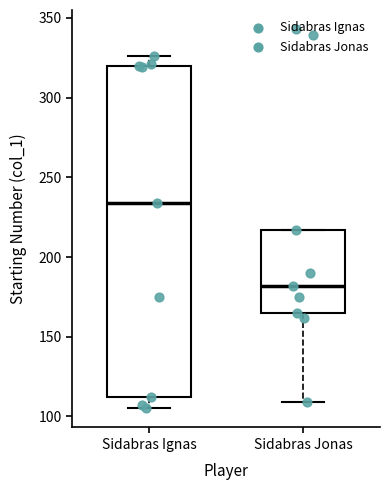

Comparing the boxes themselves (not the whiskers), which one is the tallest?

Sidabras Ignas